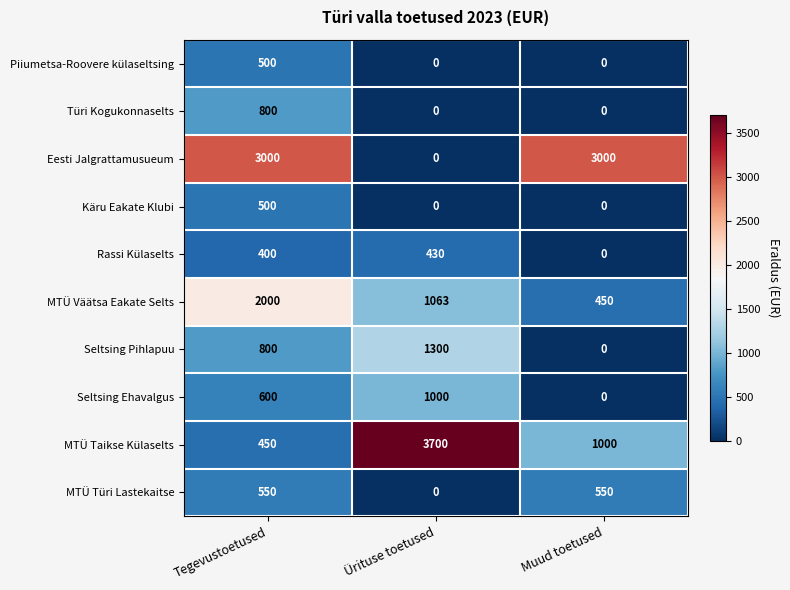

True or false: MTÜ Türi Lastekaitse has a value of 766 at Tegevustoetused.

False